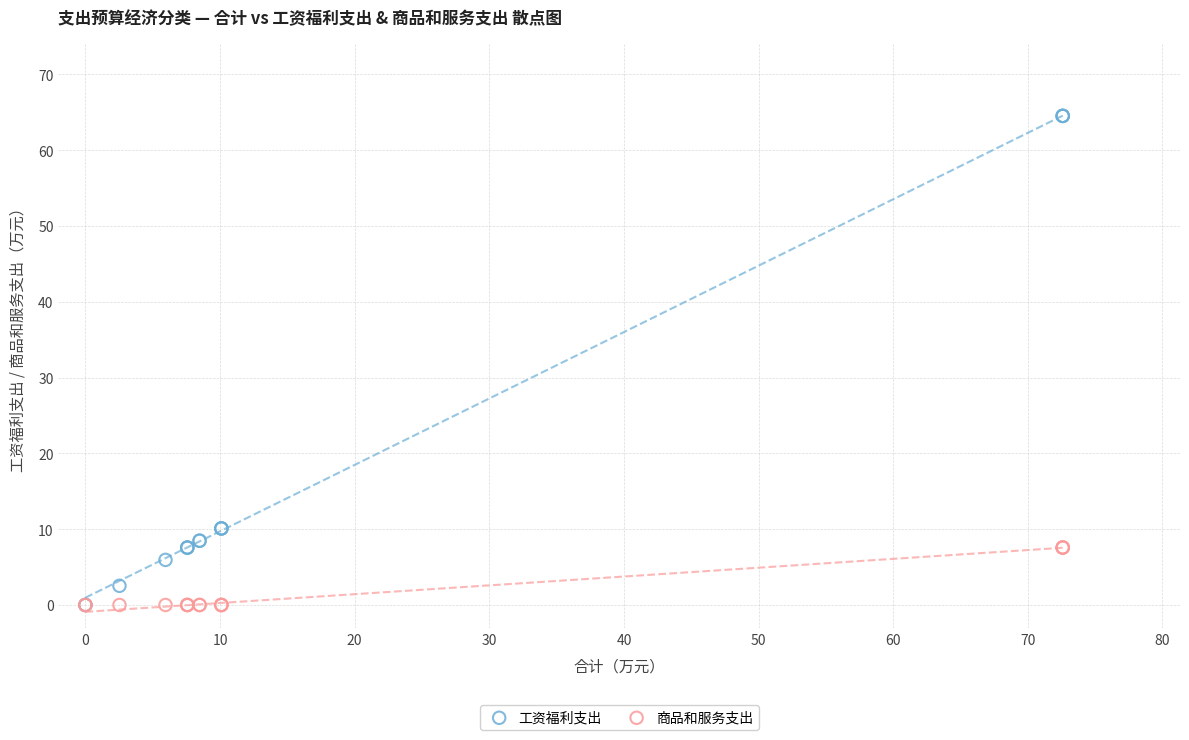

What are all the series names shown in the legend?

工资福利支出, 商品和服务支出